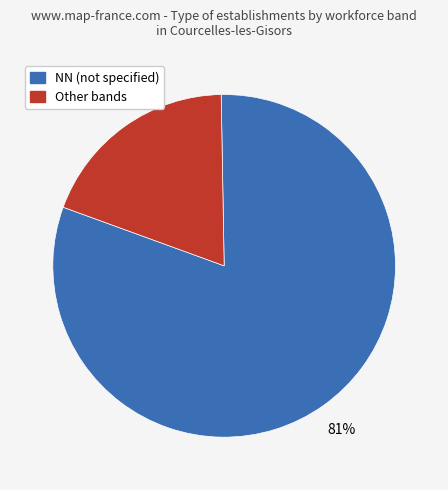

To the nearest percent, what is the difference between the largest and smallest slice percentages?

62%